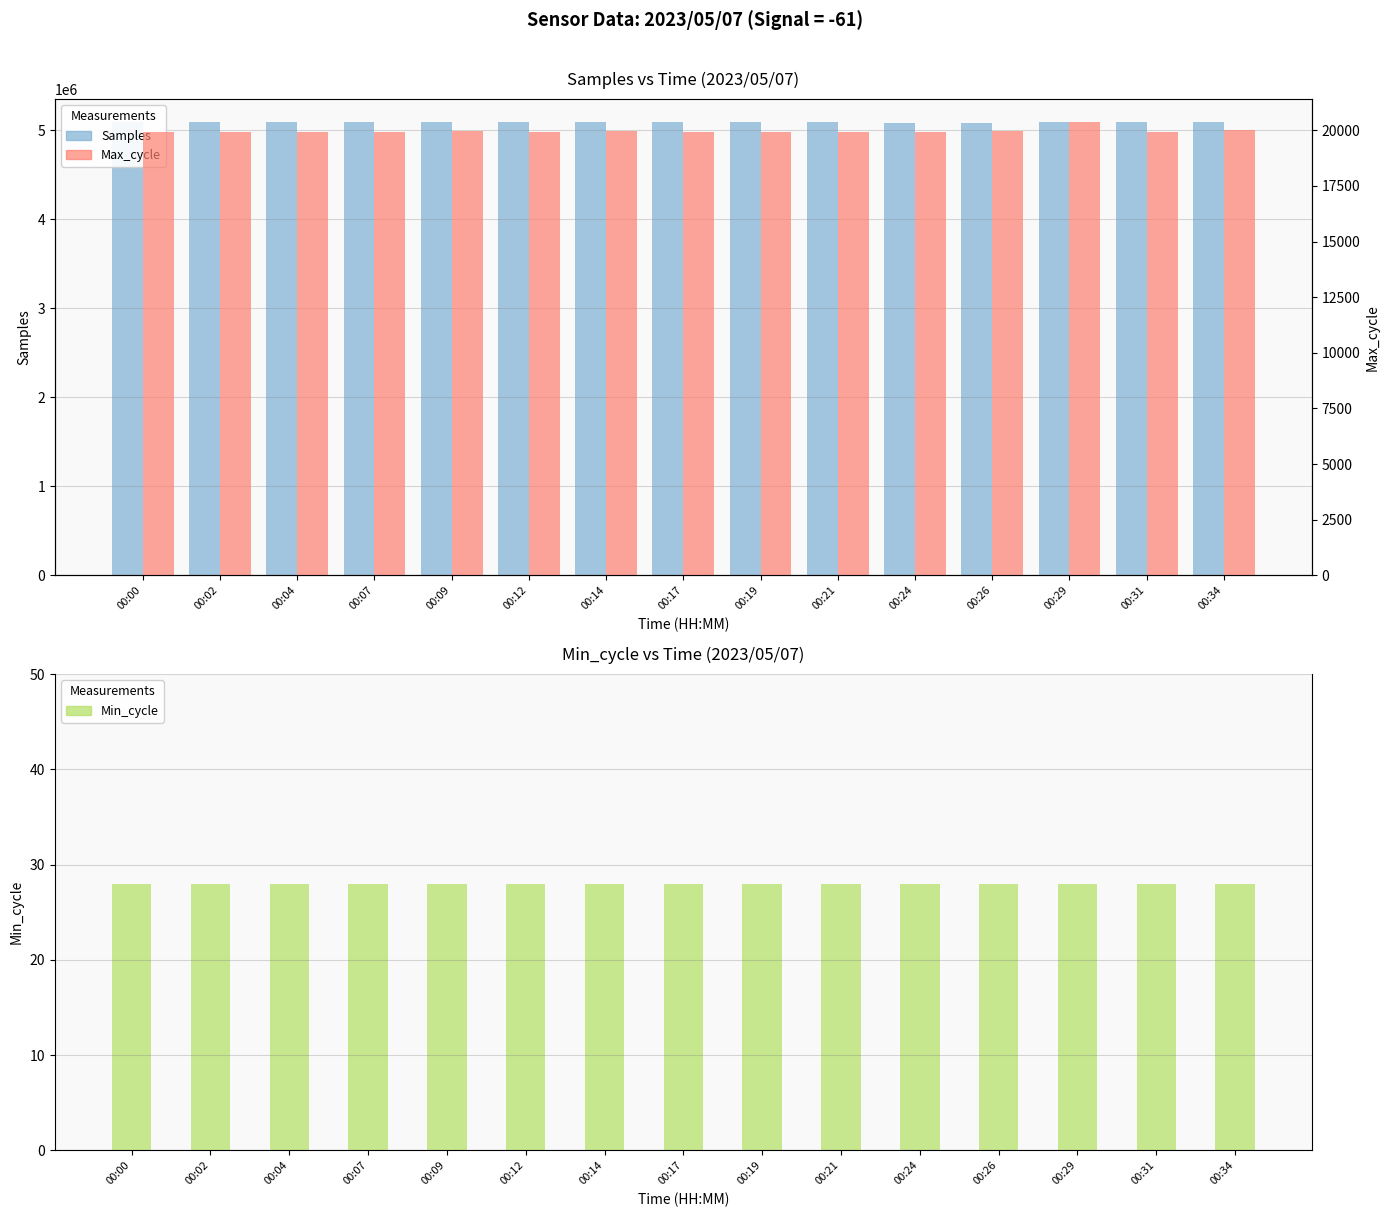

How many bars are there in each group?

3